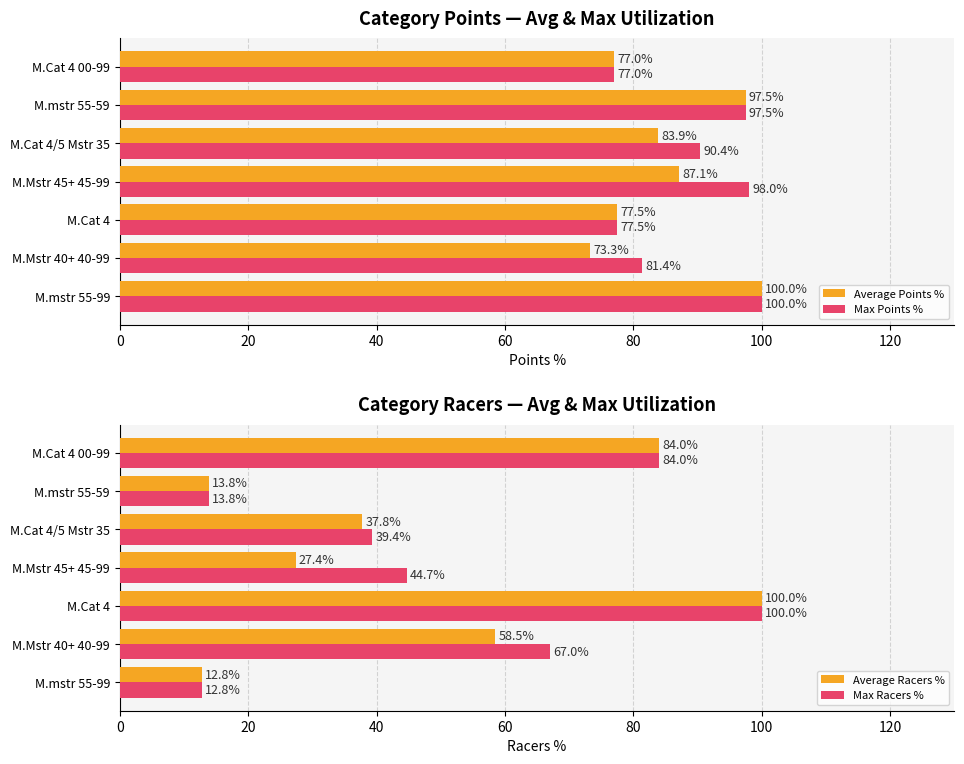

What value does the Average Points % series have at M.mstr 55-59?

97.5